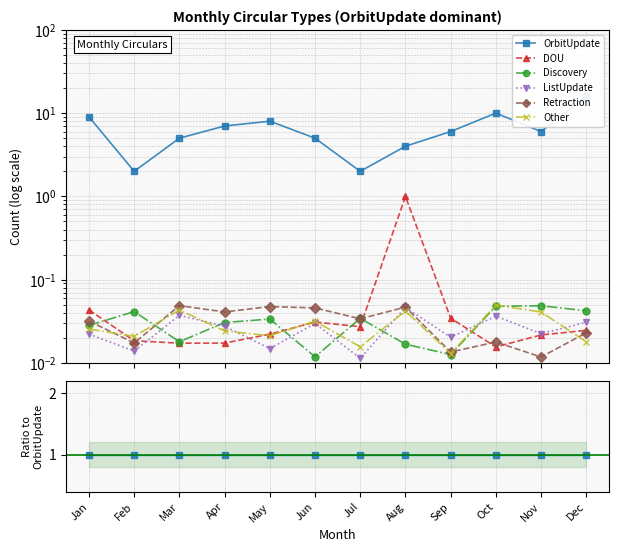

Between May and Jul, which is larger?

May